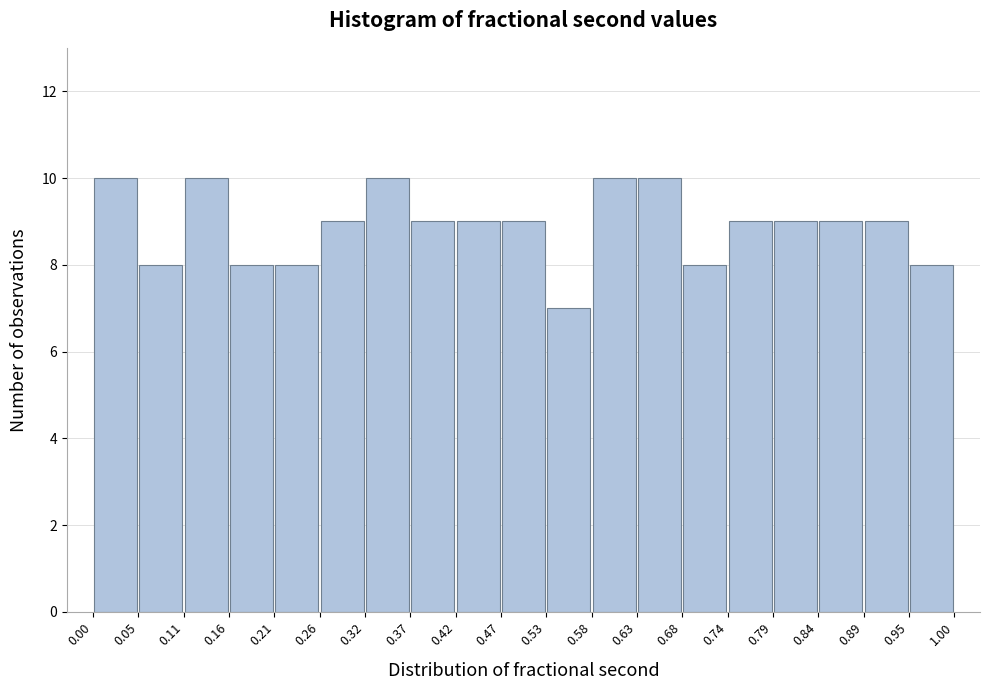

Reading left to right, list every bar in this chart as the range it spans on the x-axis followed by its height. The values are not printed on the chart, so give them approximately, as read against the axis.

0.00 to 0.05: 10
0.05 to 0.11: 8
0.11 to 0.16: 10
0.16 to 0.21: 8
0.21 to 0.26: 8
0.26 to 0.32: 9
0.32 to 0.37: 10
0.37 to 0.42: 9
0.42 to 0.47: 9
0.47 to 0.53: 9
0.53 to 0.58: 7
0.58 to 0.63: 10
0.63 to 0.68: 10
0.68 to 0.74: 8
0.74 to 0.79: 9
0.79 to 0.84: 9
0.84 to 0.89: 9
0.89 to 0.95: 9
0.95 to 1.00: 8